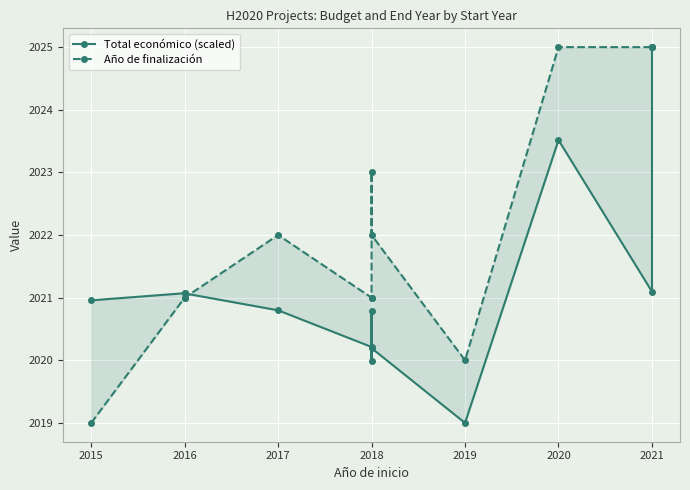

Rank the series at 2016 from lowest to highest value.

Año de finalización, Total económico (scaled)